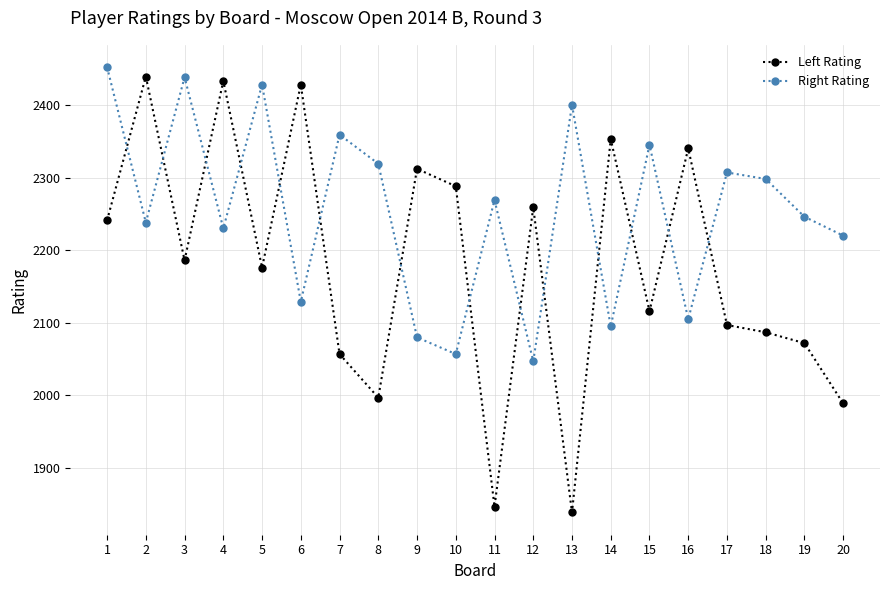

Rank the series by their average value, from highest to lowest.

Right Rating, Left Rating